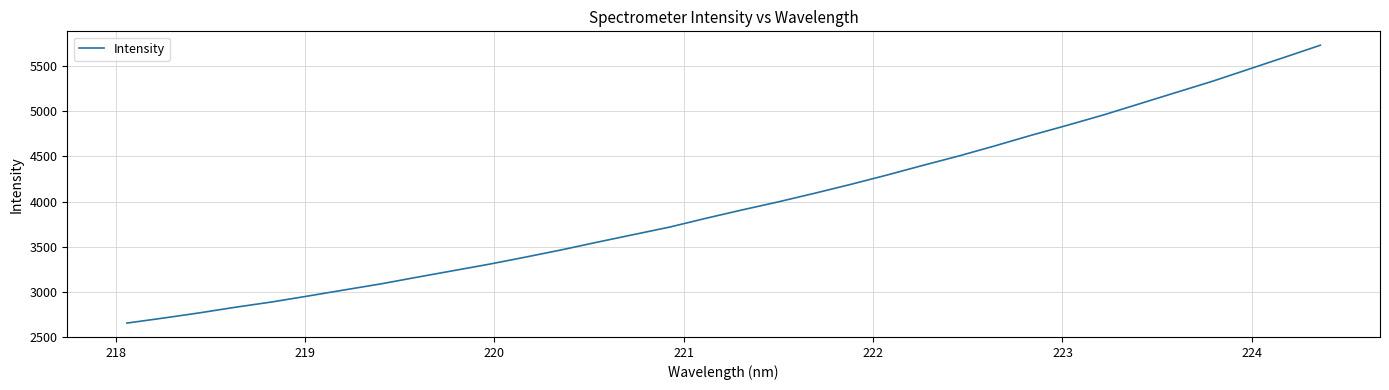

What is the difference between the maximum and minimum values?

3081.7